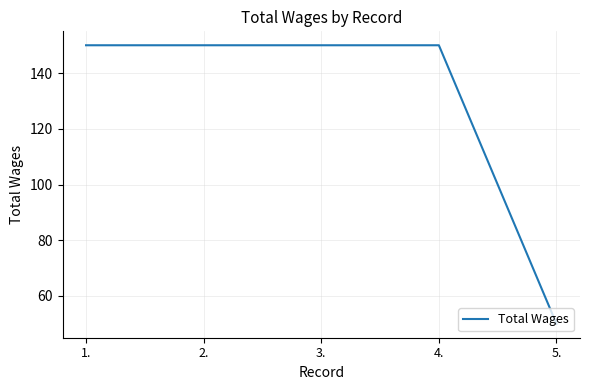

Reading left to right, extract all data points from this chart.

150	150	150	150	50